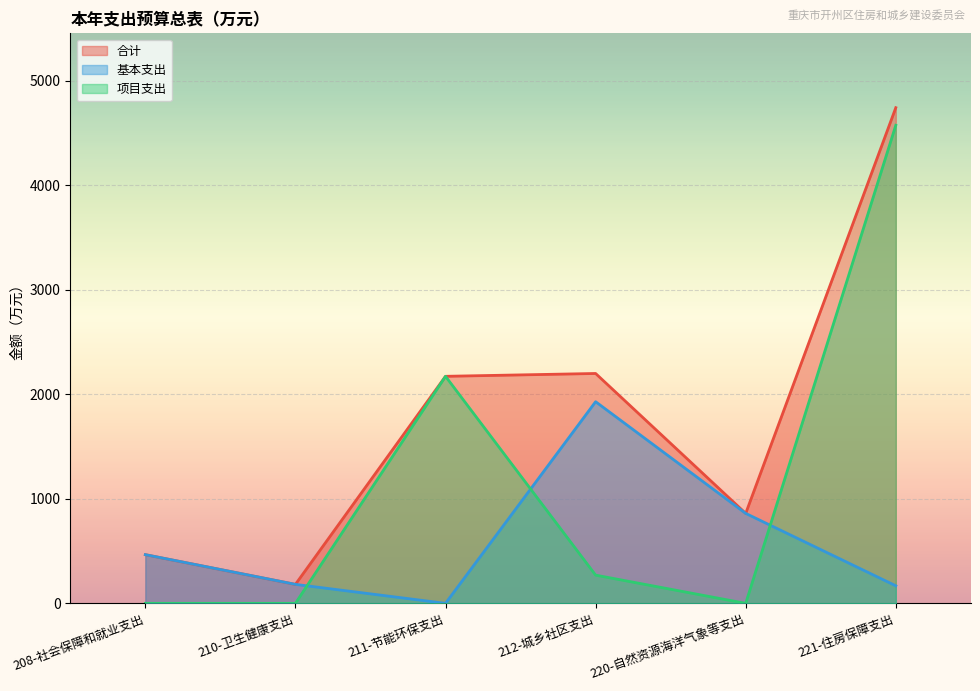

The 合计 series shows 860.9 at 220-自然资源海洋气象等支出. True or false?

True